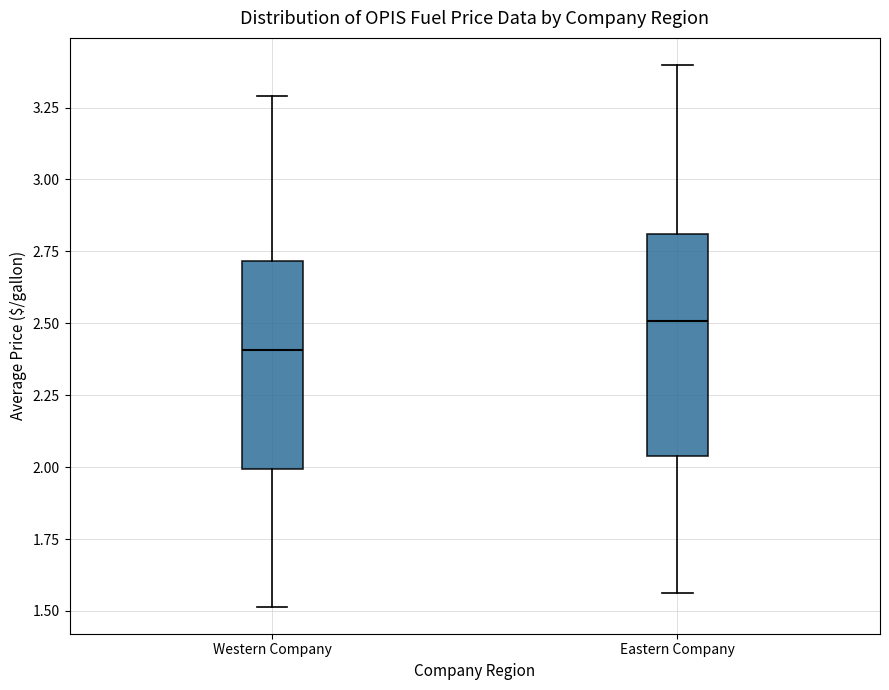

Where is the upper edge of the box for Eastern Company on the y-axis? The values are not printed on the chart, so give them approximately, as read against the axis.

2.80